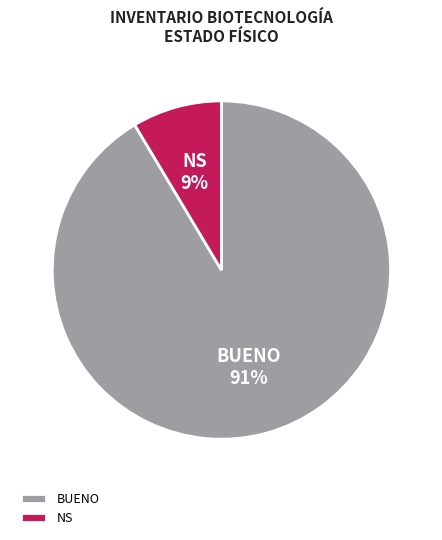

Between BUENO and NS, which is larger?

BUENO